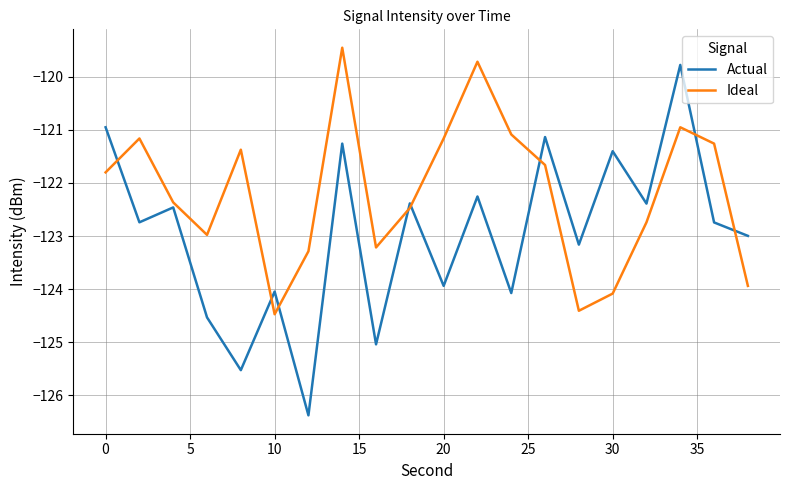

What is the minimum value shown in the chart?

-126.4